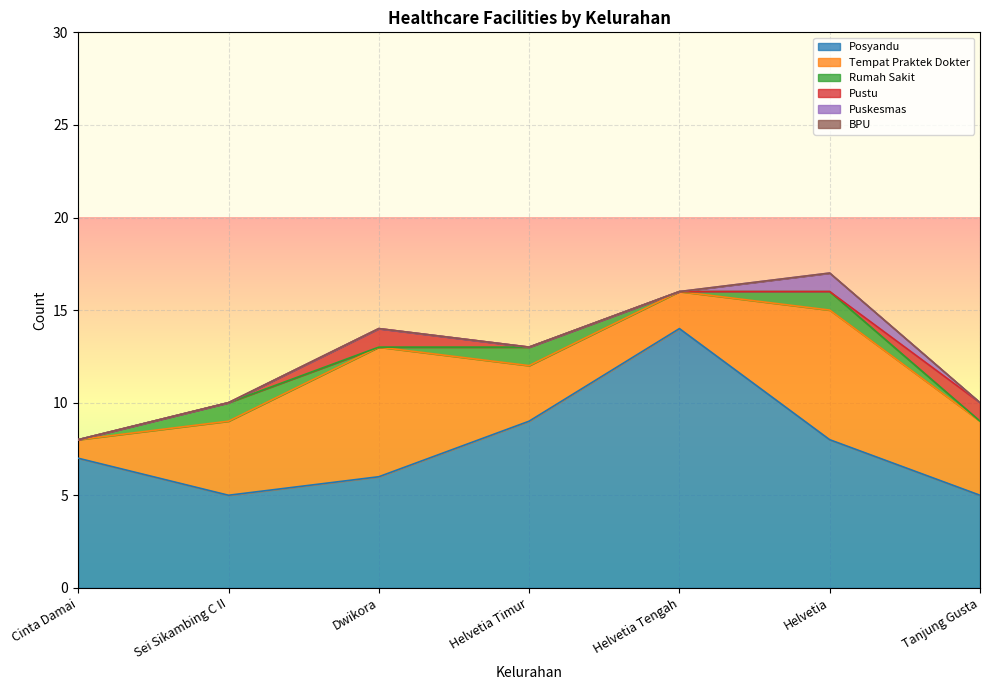

True or false: BPU and Puskesmas intersect in this chart.

False